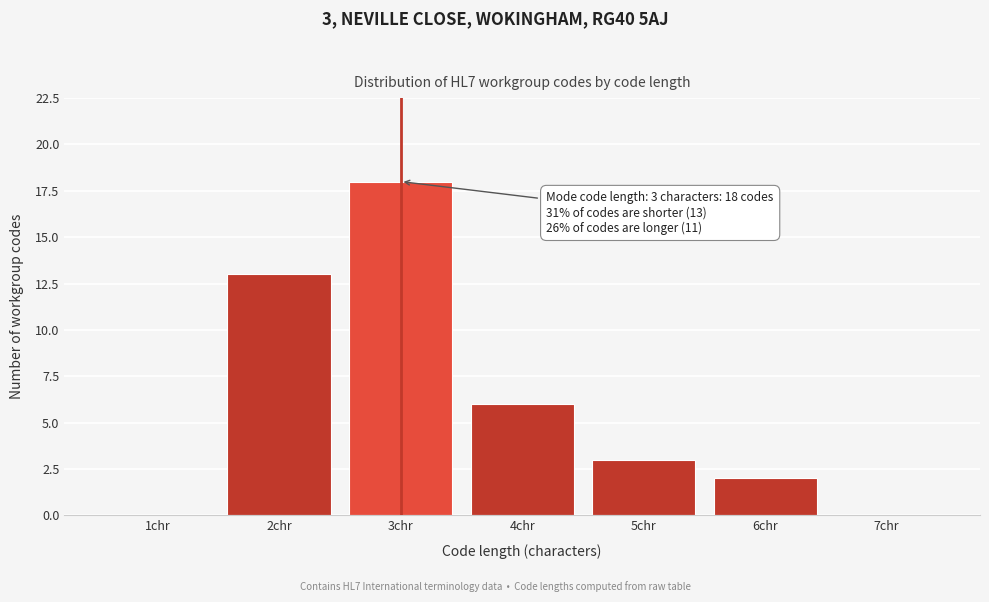

Reading left to right, what are all the values shown in this chart?

1chr=0	2chr=13	3chr=18	4chr=6	5chr=3	6chr=2	7chr=0